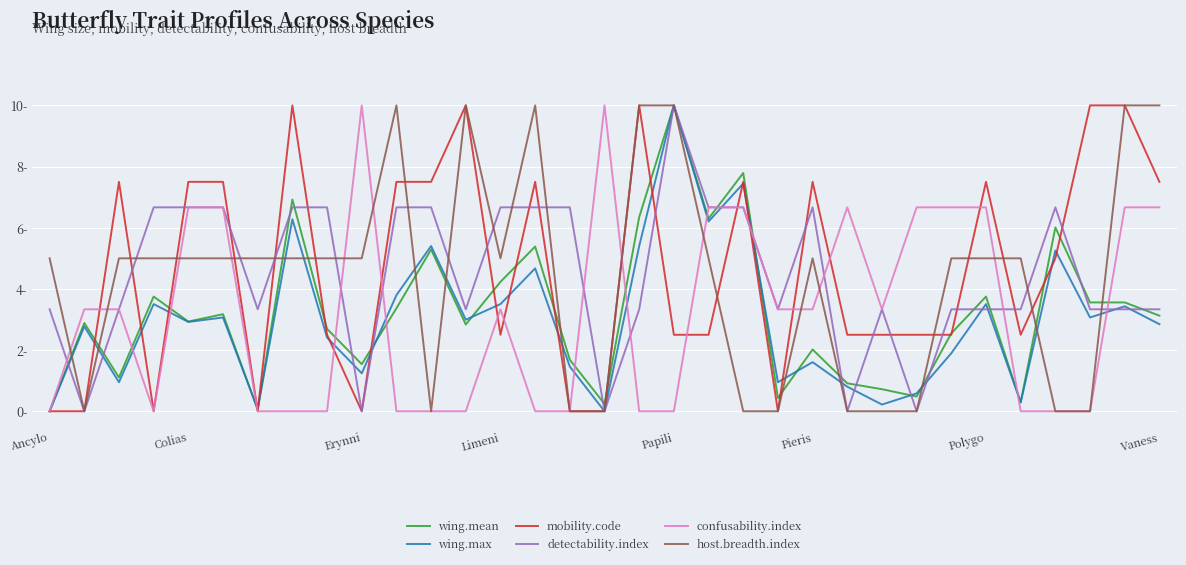

True or false: host.breadth.index has more than 2 interior local peaks.

True